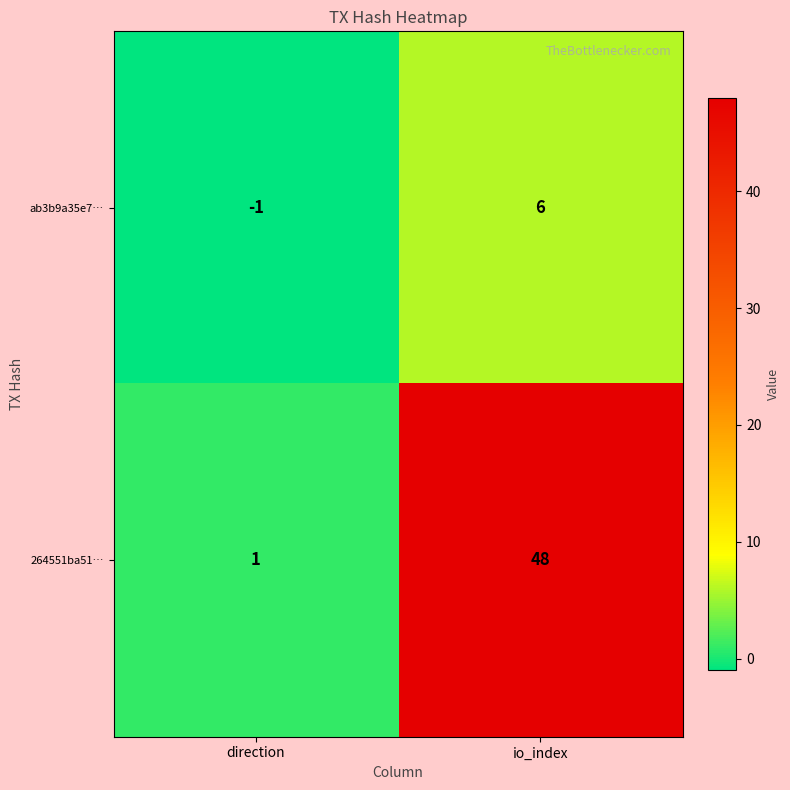

Count the number of data series in this chart.

2